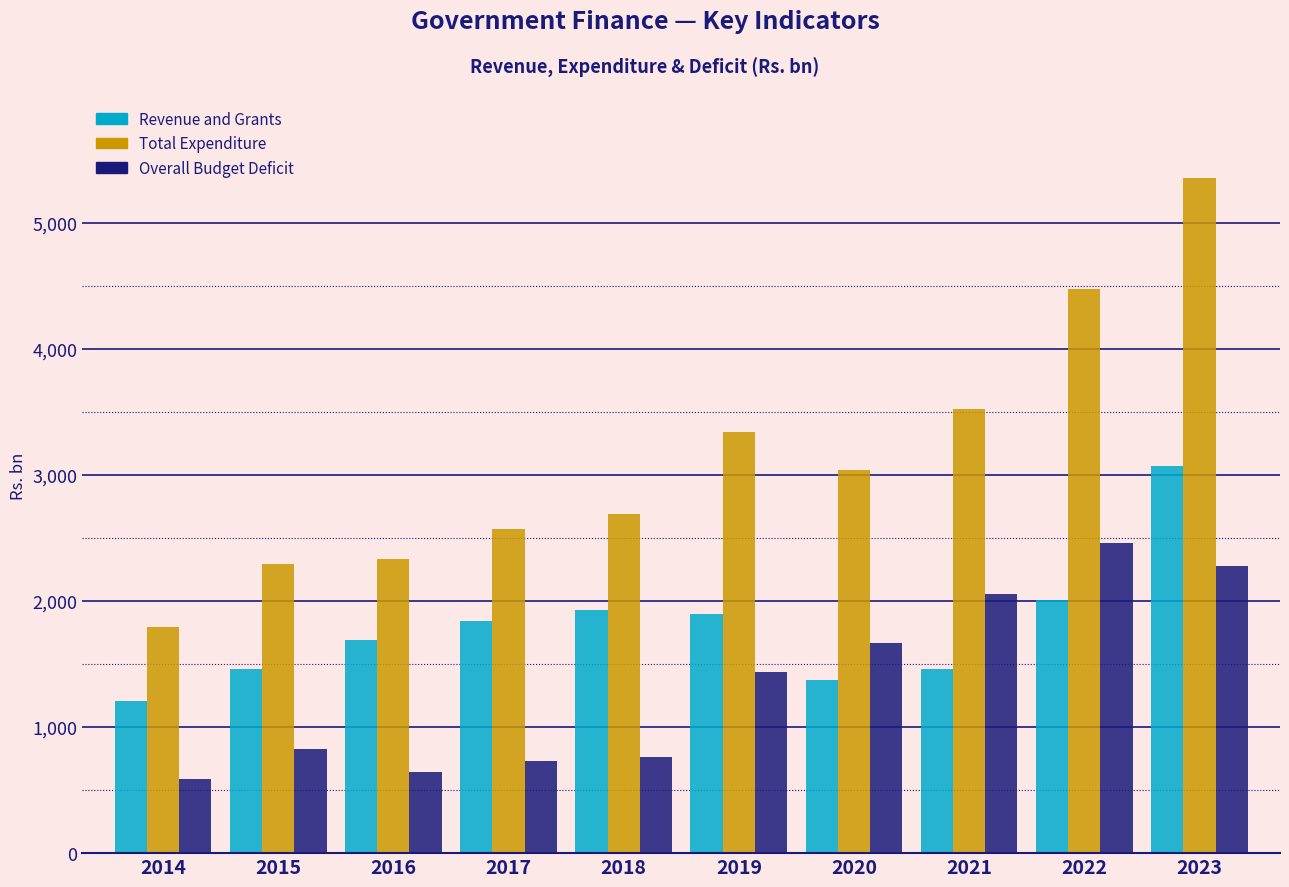

At 2016, list the series in order from smallest to largest.

Overall Budget Deficit, Revenue and Grants, Total Expenditure